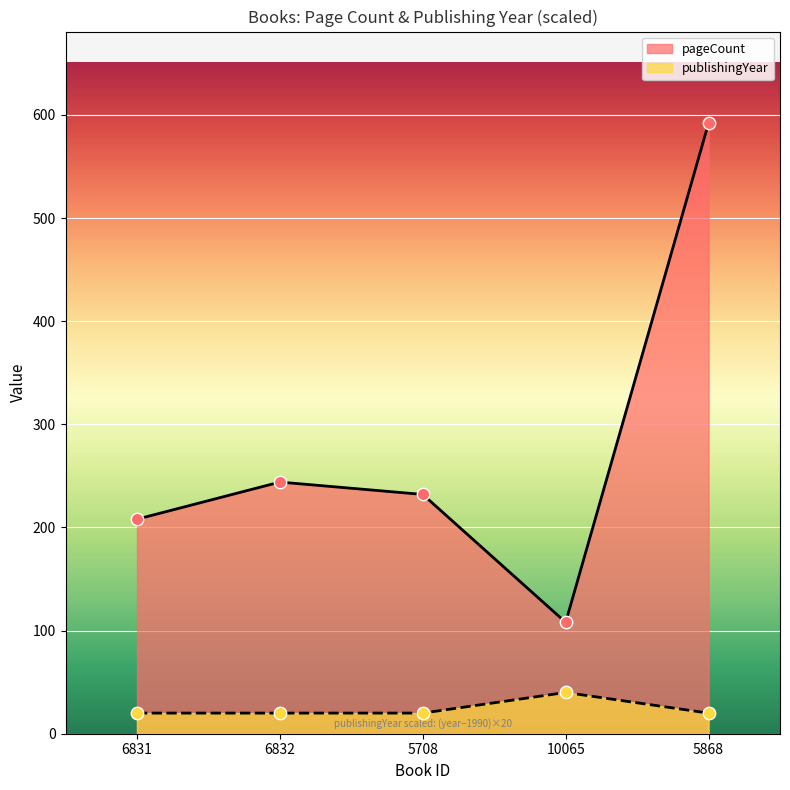

Which series contains the lowest Y value?

publishingYear